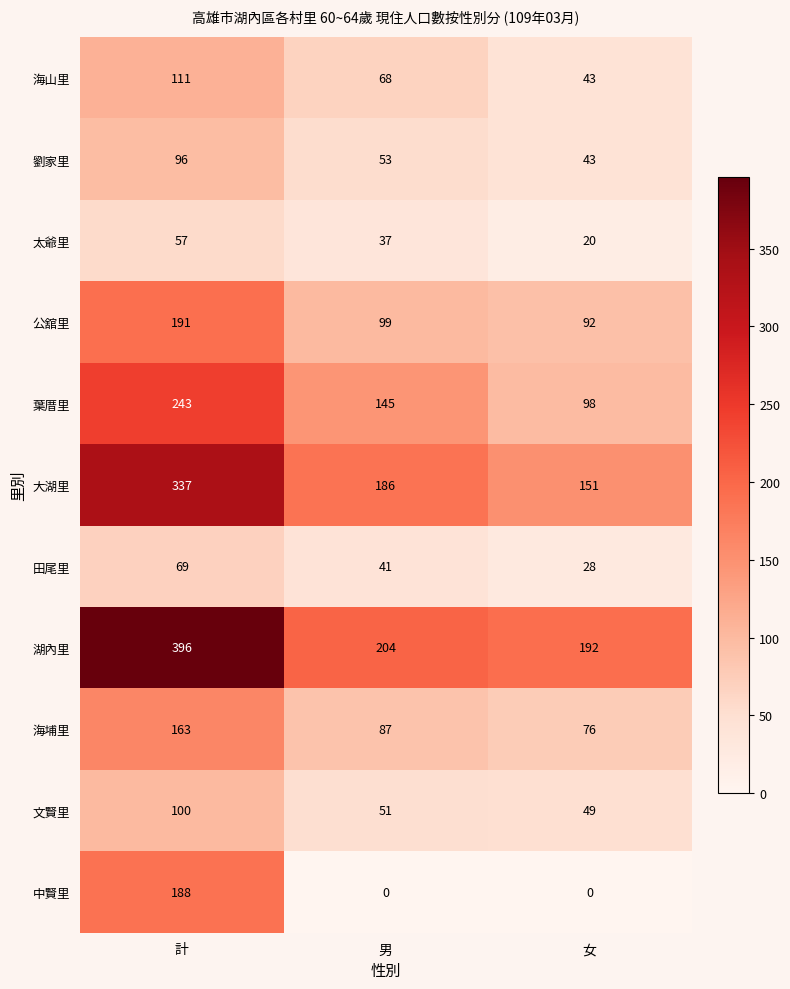

At which category is the sum across all series the highest?

計